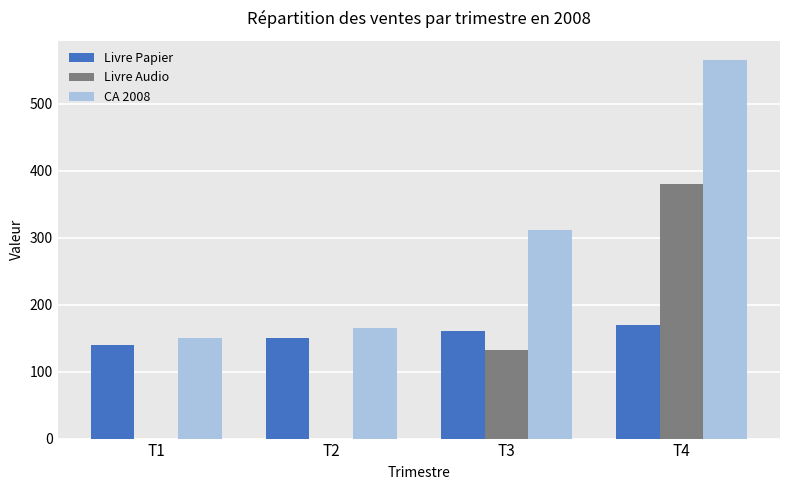

What is the difference between the Livre Papier values at T1 and T4?

30